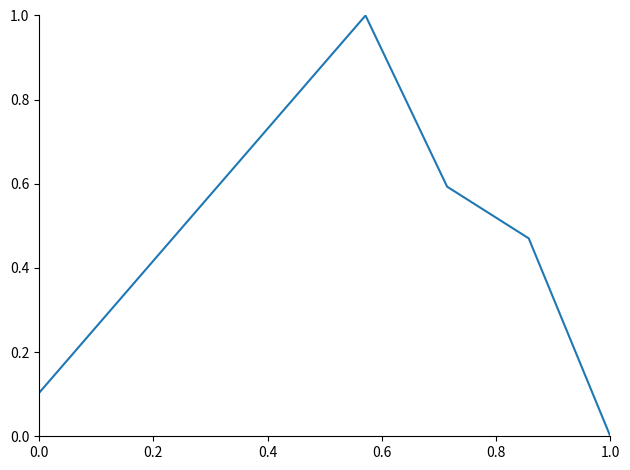

How many positive values are there?

4